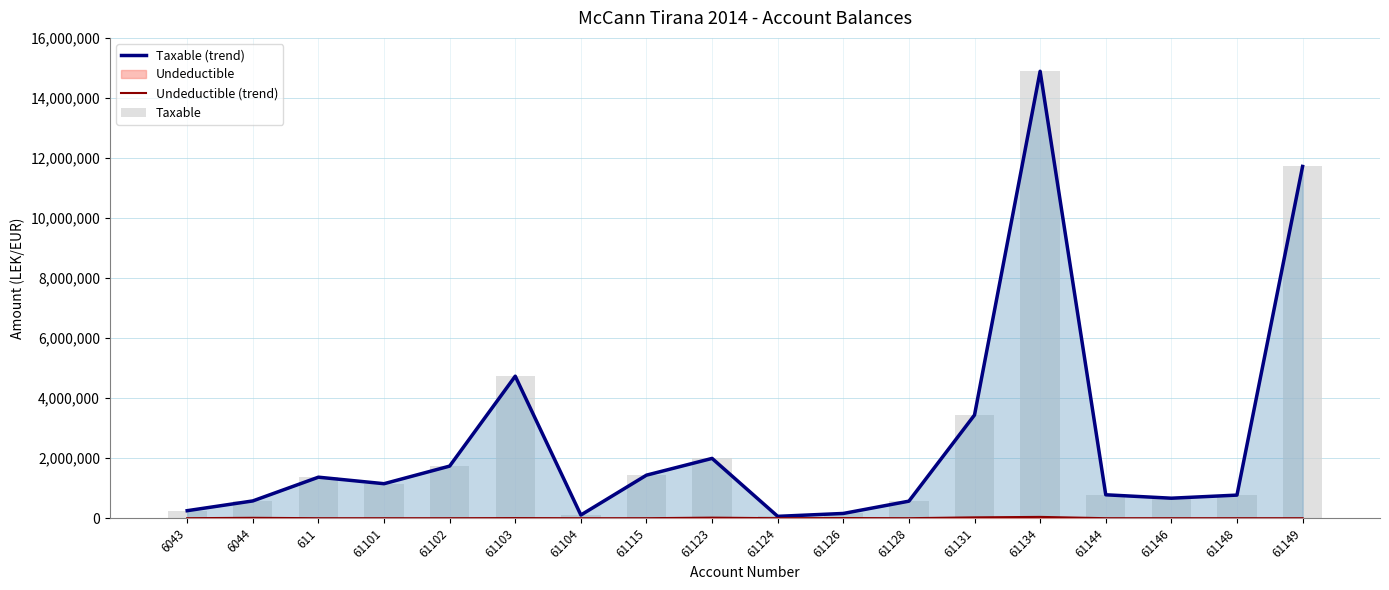

How many values in the Undeductible (trend) series exceed 0?

7